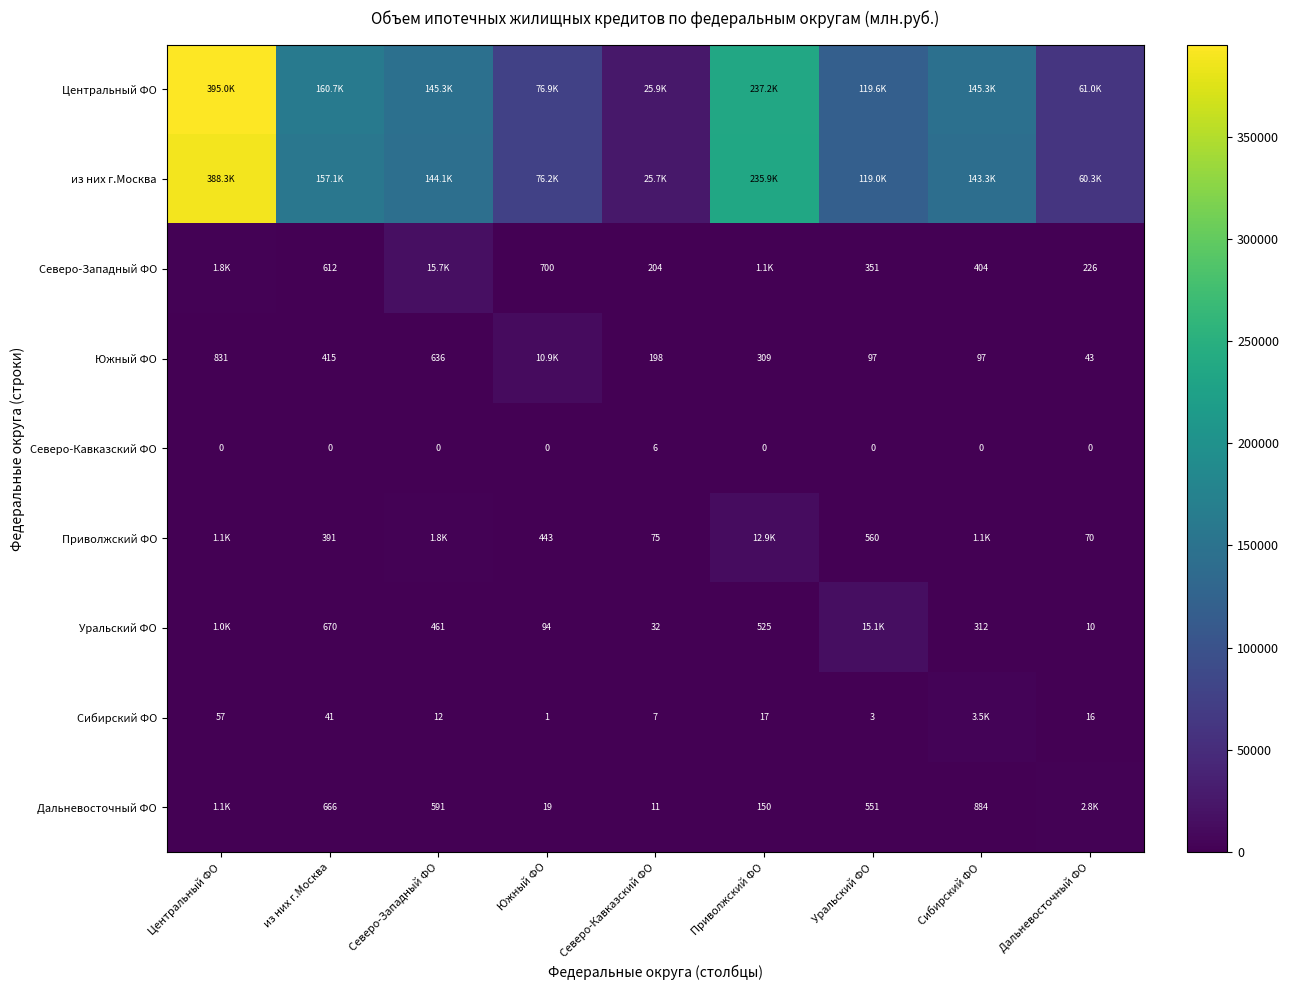

Is the value of Южный ФО at Северо-Кавказский ФО greater than the value of Дальневосточный ФО at Уральский ФО?

No